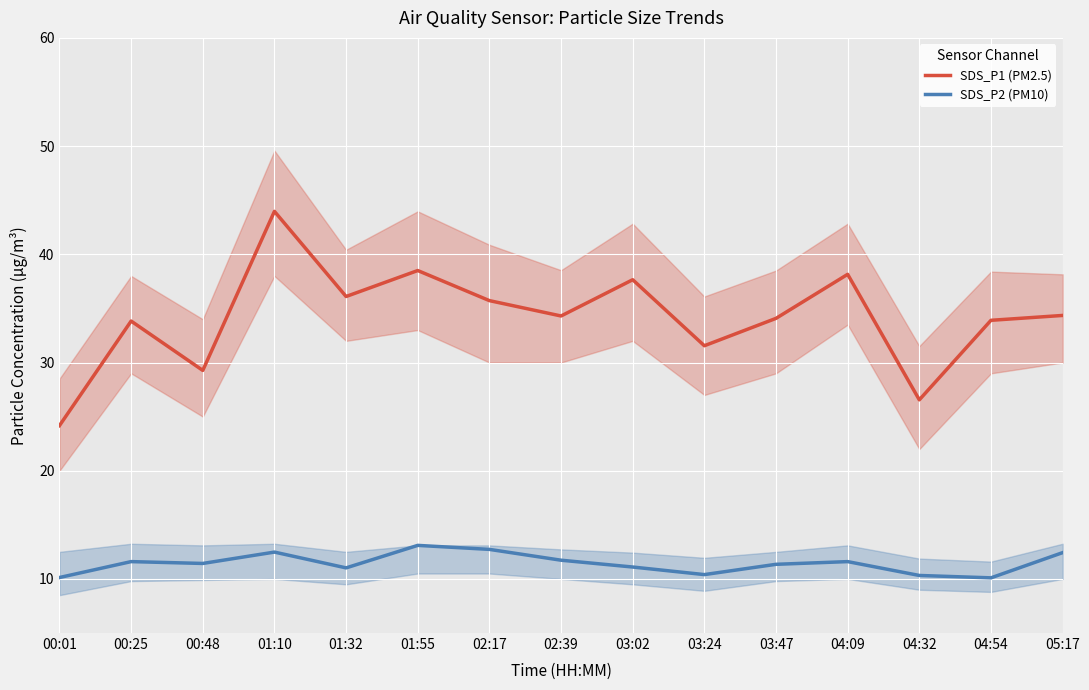

What is the approximate value of SDS_P1 (PM2.5) at 03:24?

31.6